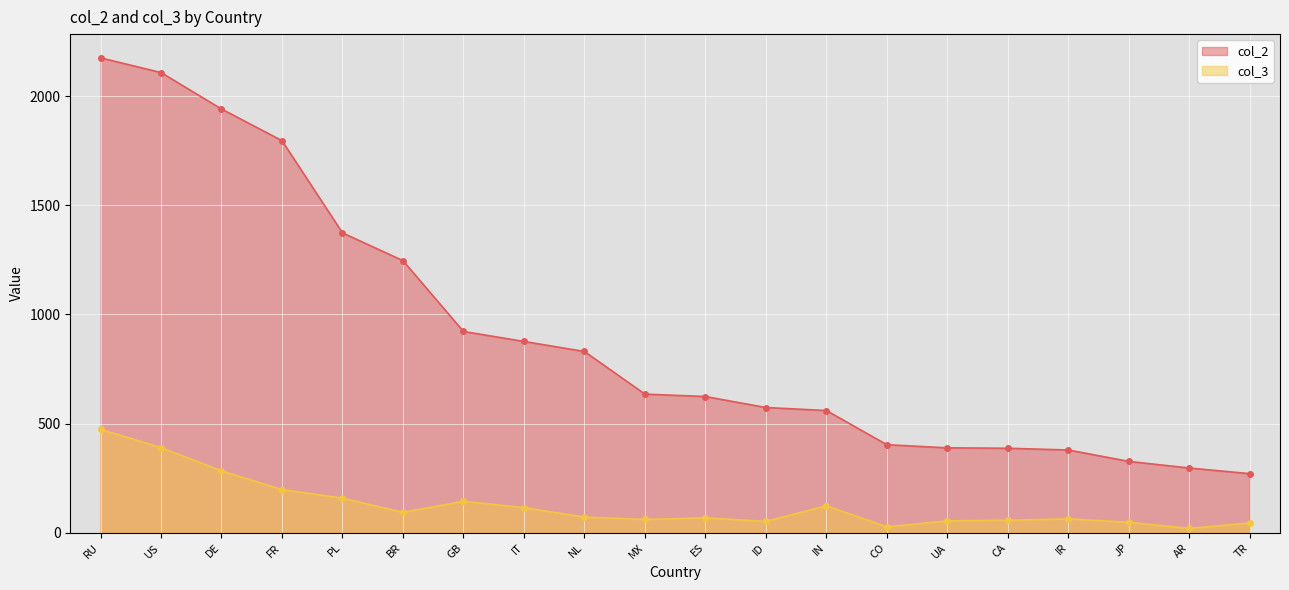

List the labels in order of col_3 value, smallest first.

AR, CO, TR, JP, ID, UA, CA, MX, IR, ES, NL, BR, IT, IN, GB, PL, FR, DE, US, RU